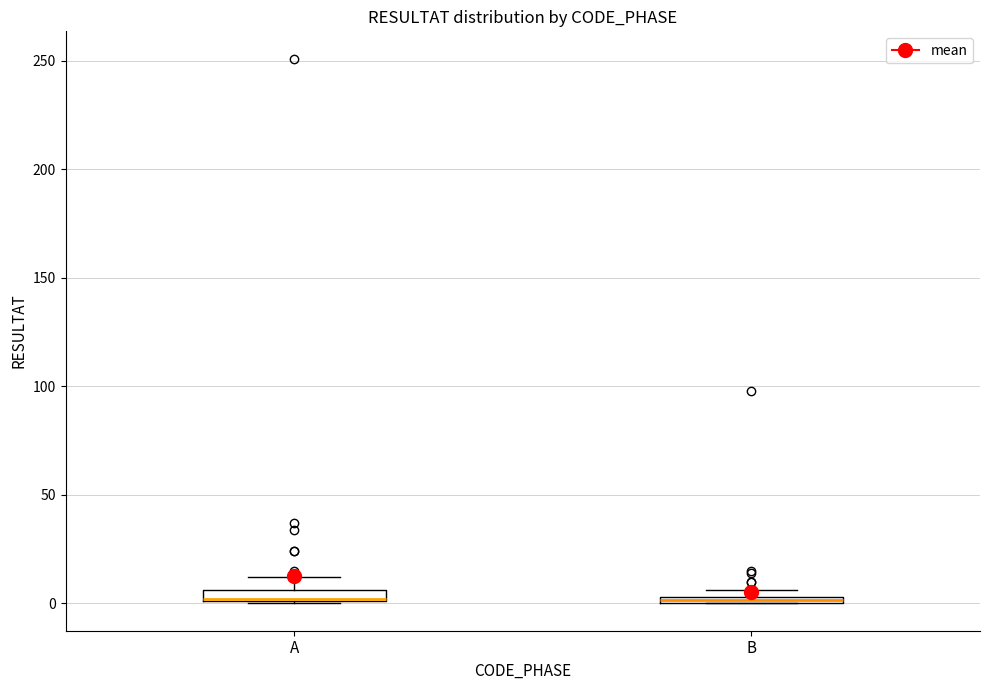

Where is the upper edge of the box for A on the y-axis? The values are not printed on the chart, so give them approximately, as read against the axis.

5